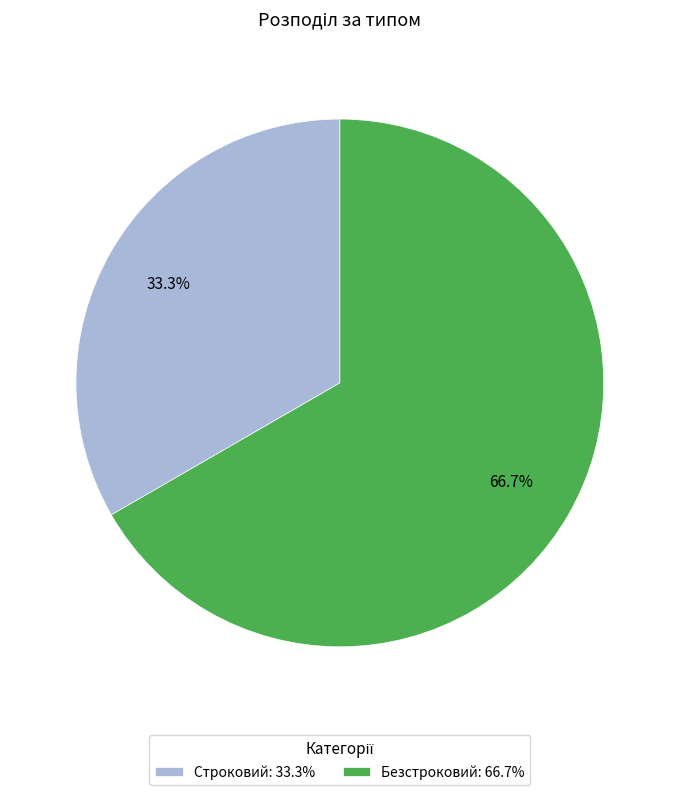

Which category has the smallest portion of the pie?

Строковий